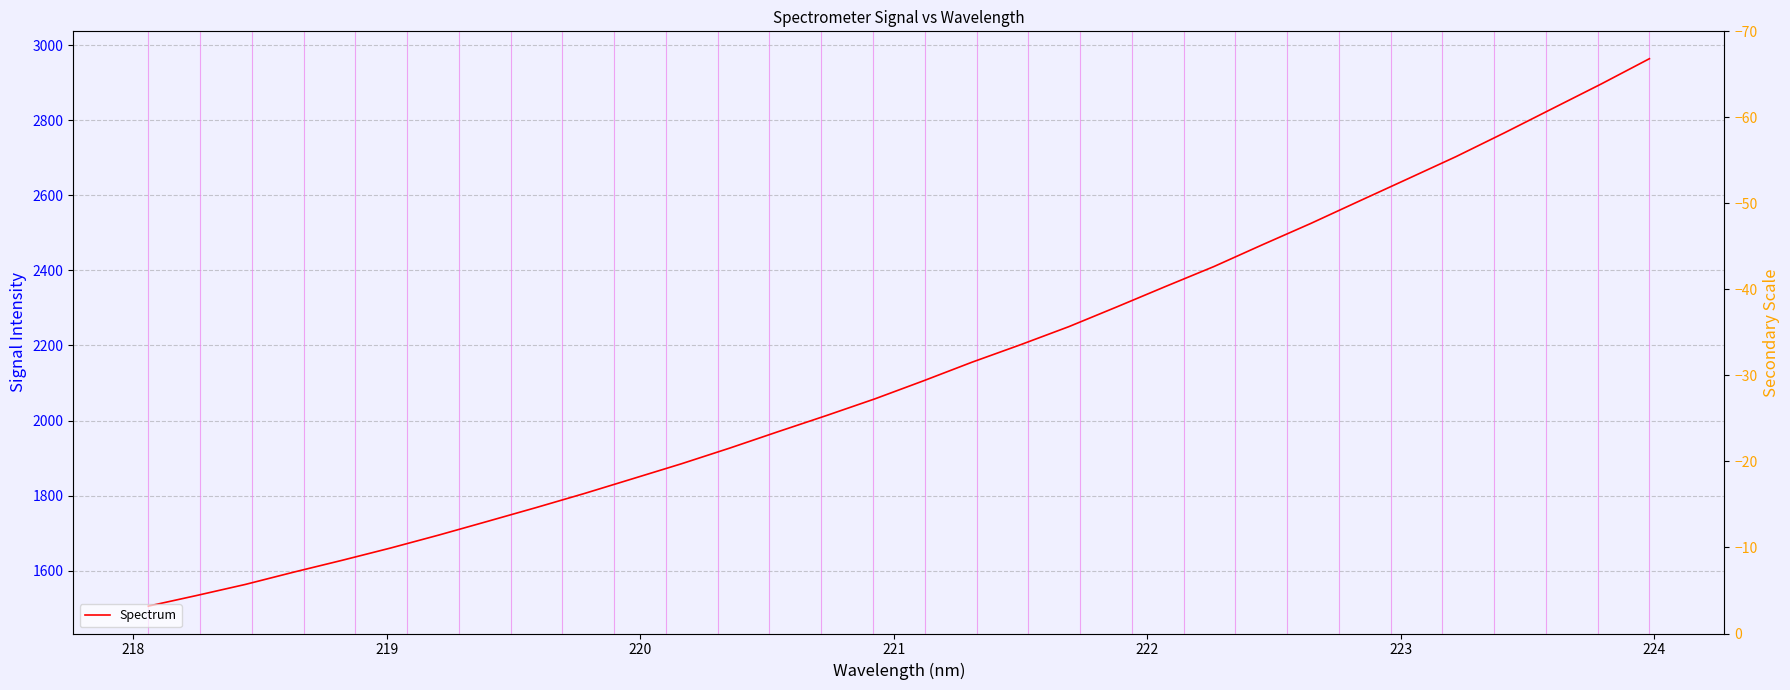

What is the average value?

2136.1